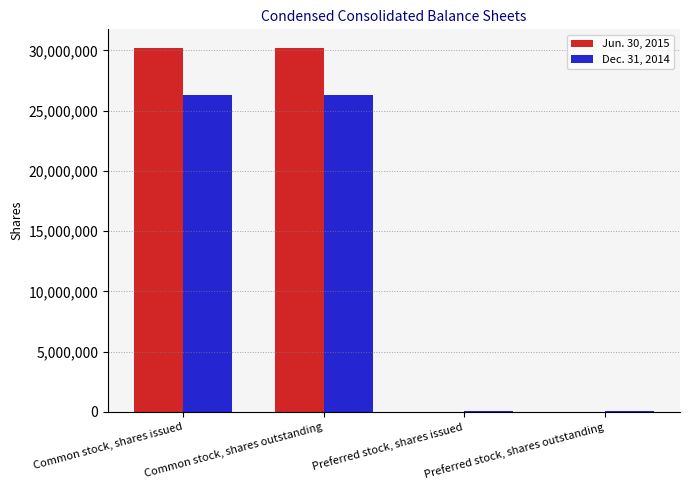

What is the sum of all Dec. 31, 2014 values?

52700000